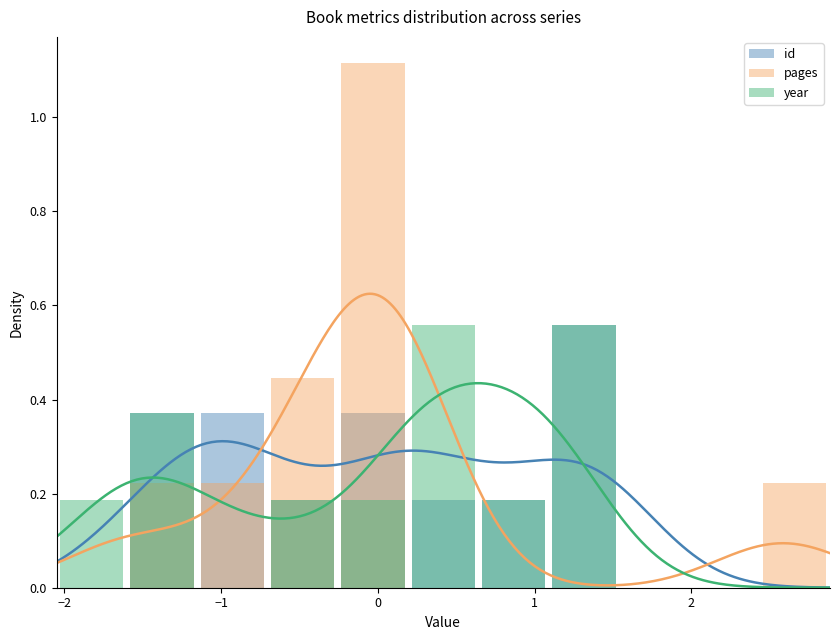

What is the difference between the pages values at −1 and 2?

0.2